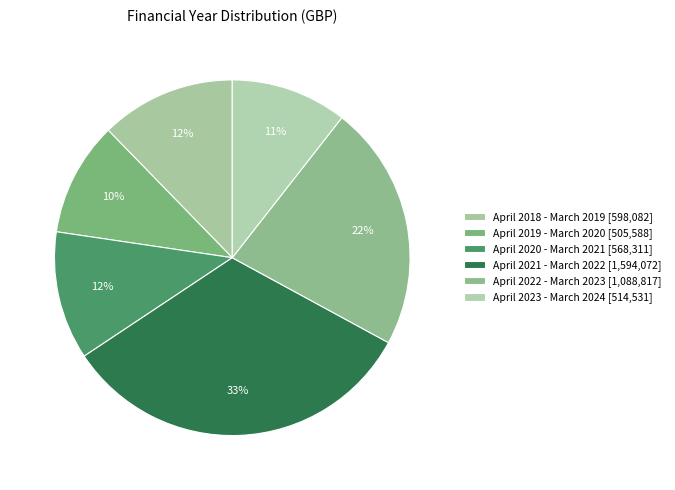

To the nearest percent, what portion does April 2018 - March 2019 represent?

12%